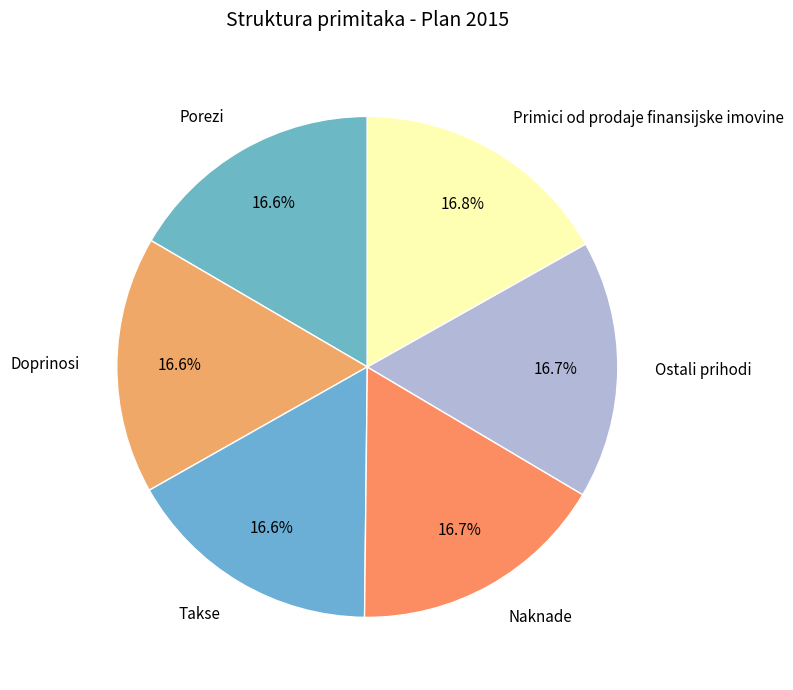

What percentage is the Porezi slice, to the nearest percent?

17%